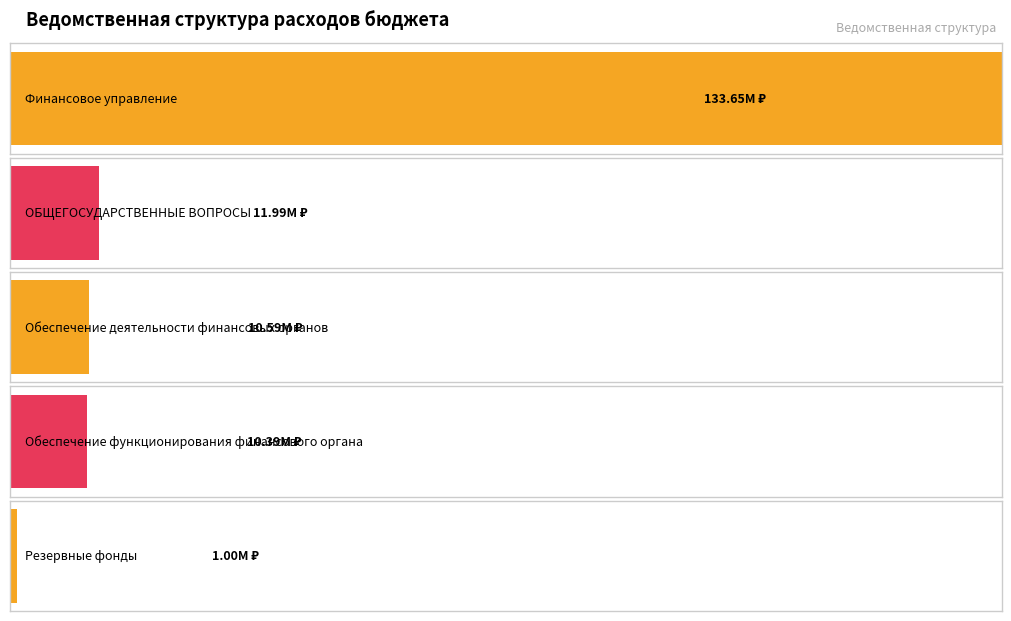

List the labels in order of value, smallest first.

Резервные фонды, Обеспечение функционирования финансового органа, Обеспечение деятельности финансовых органов, ОБЩЕГОСУДАРСТВЕННЫЕ ВОПРОСЫ, Финансовое управление